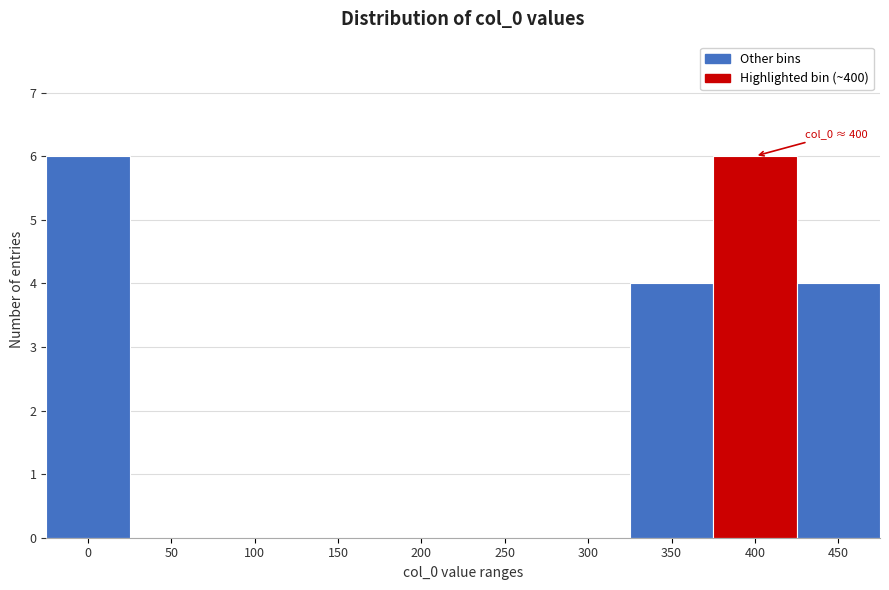

Reading right to left, what are all the values shown in this chart?

450=4	400=6	350=4	300=0	250=0	200=0	150=0	100=0	50=0	0=6